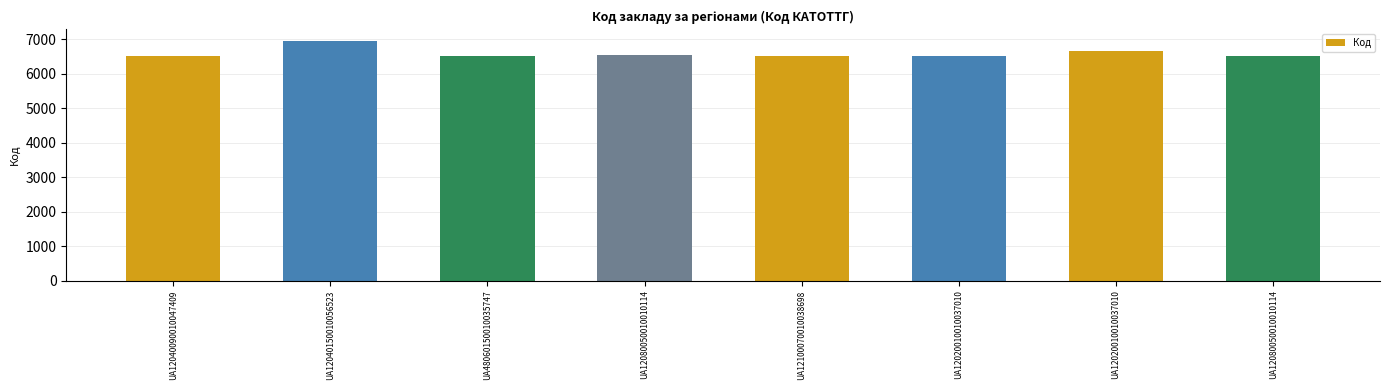

What is the difference between the maximum and minimum values?

435